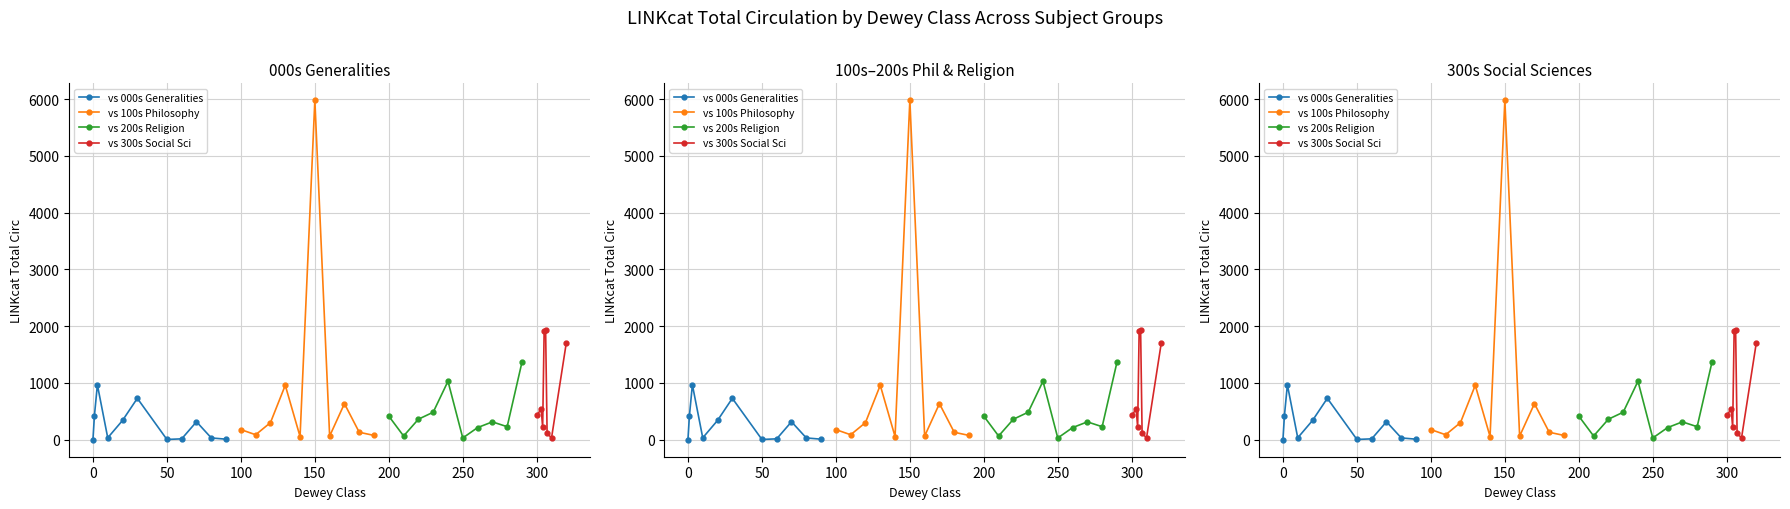

What are all the series names shown in the legend?

100s Philosophy, 200s Religion, 300s Social Sci, 000s Generalities